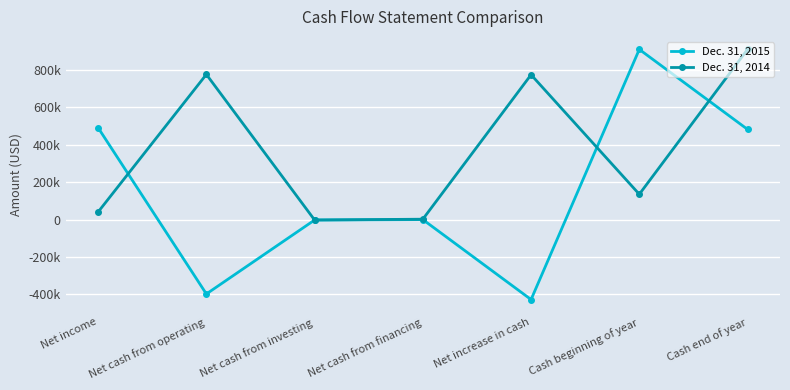

Where is the first local maximum for Dec. 31, 2014?

Net cash from operating